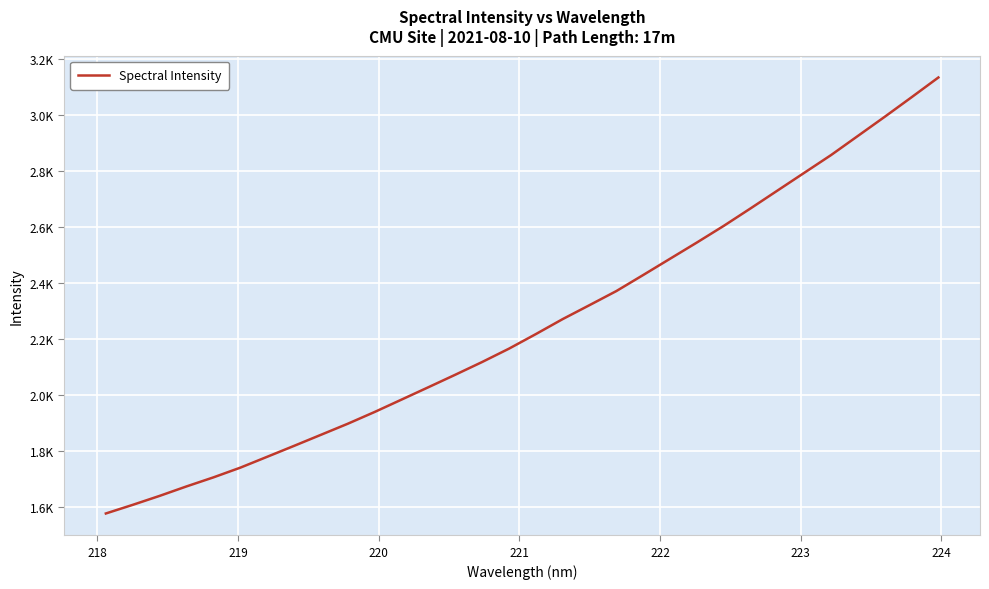

What is the value of the 32nd point from the left?

3132.4